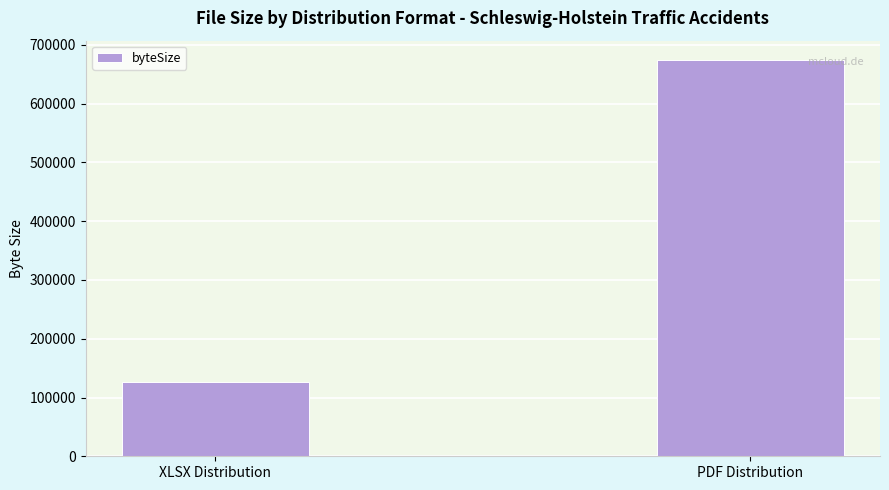

At which category does the chart reach its peak across all series?

PDF Distribution